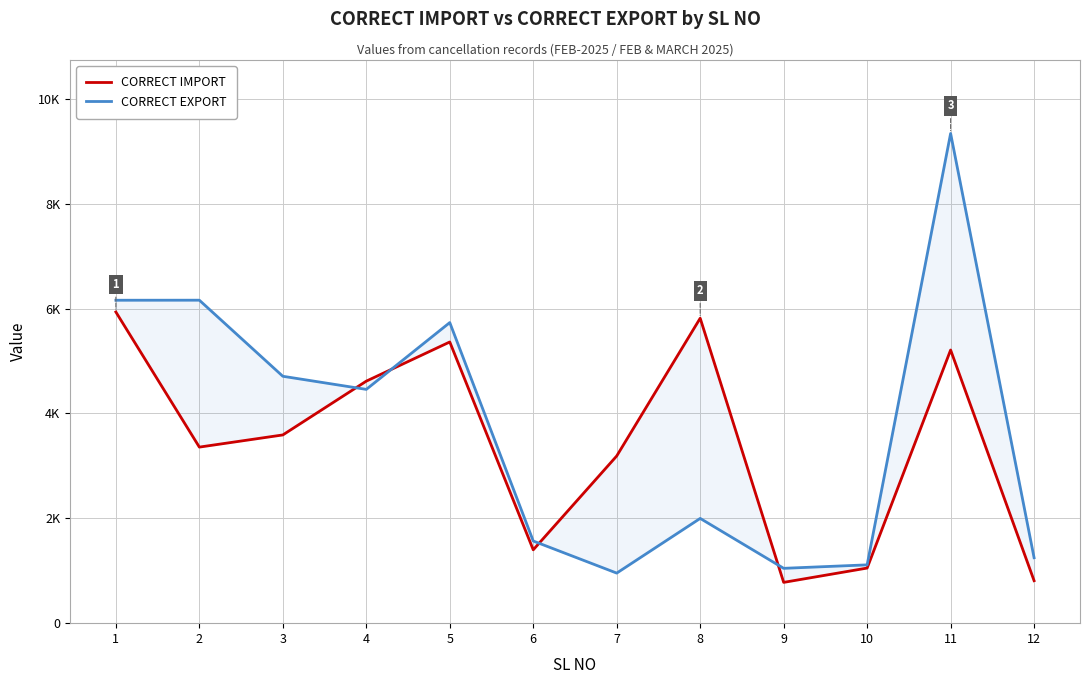

What is the difference between the highest and lowest values at 9?

268